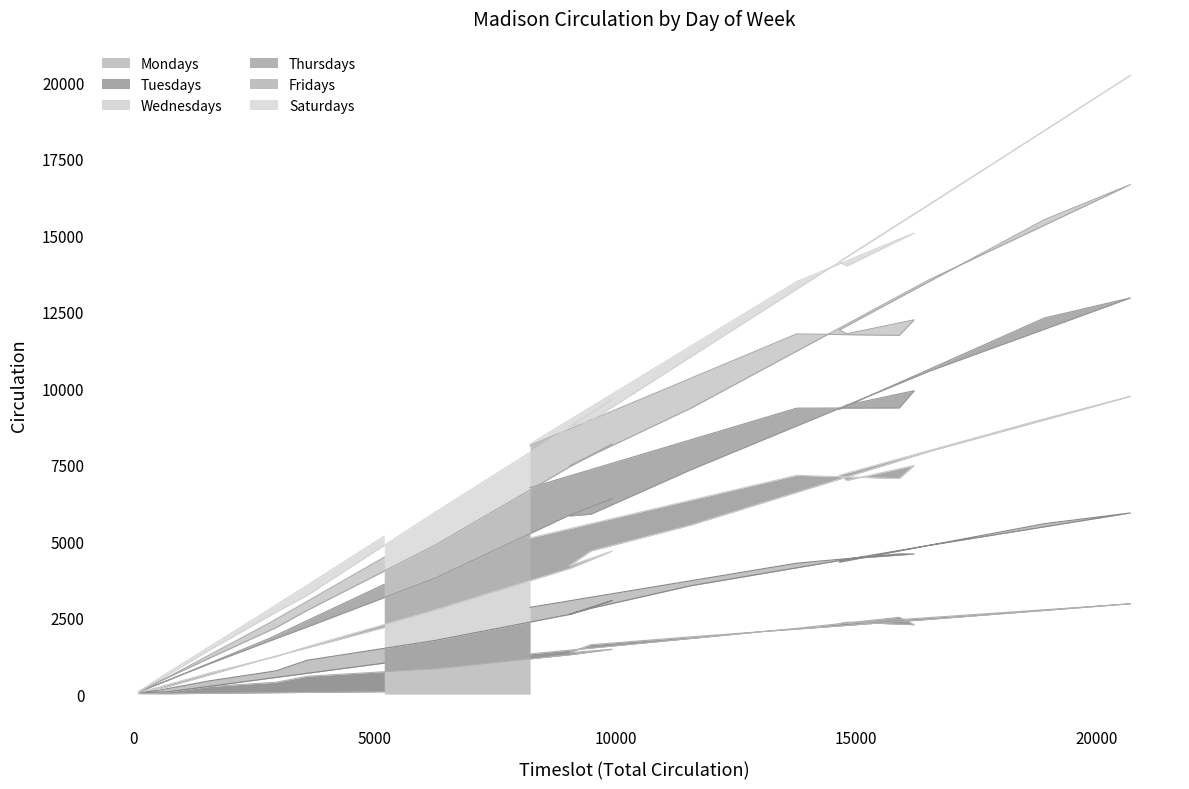

Which series has the widest spread of values?

Fridays